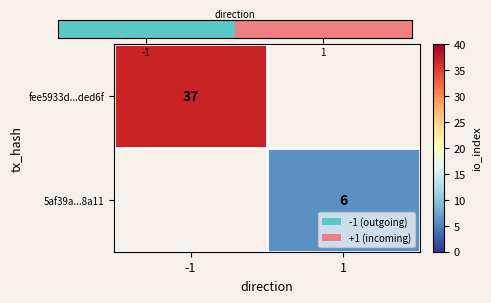

True or false: fee5933d...ded6f has a value of 59 at -1.

False